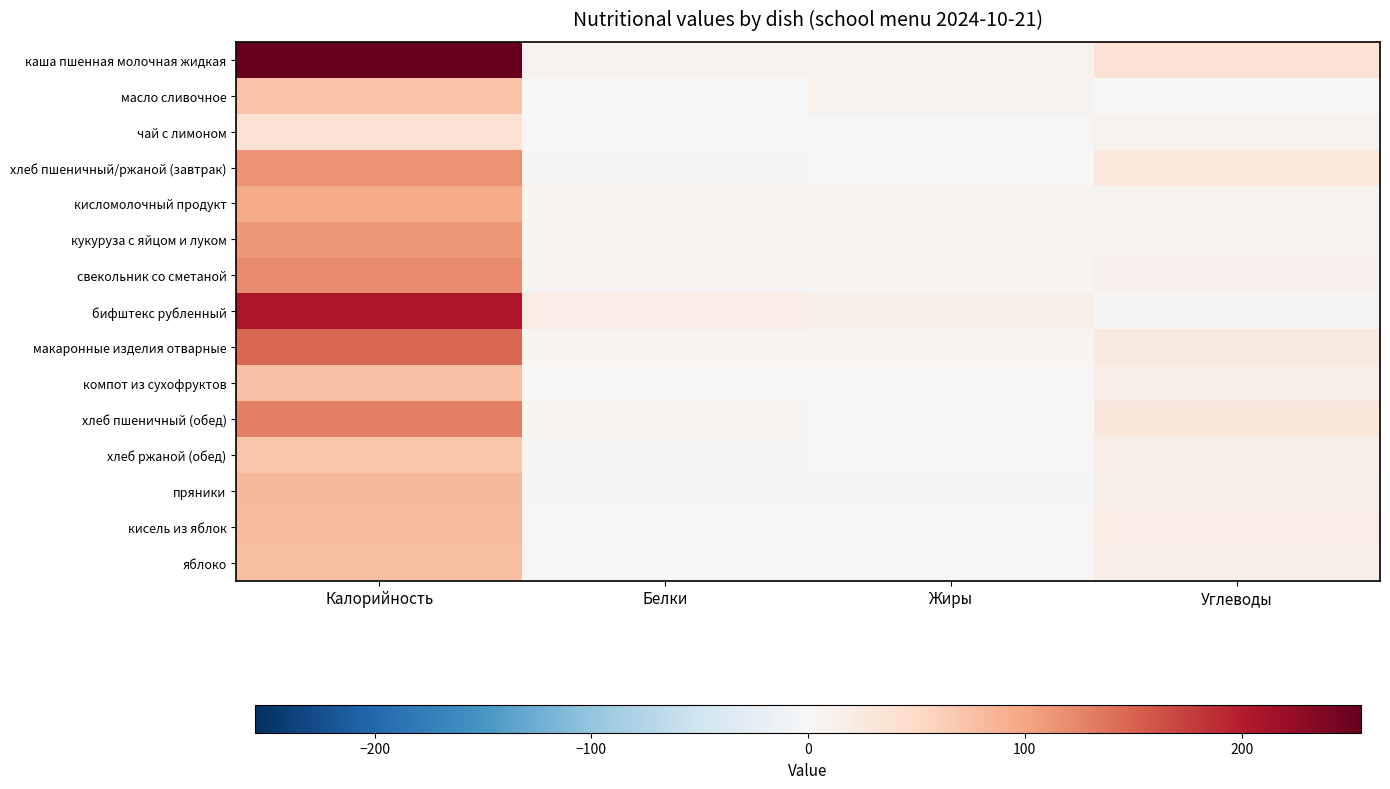

What is the greatest value displayed?

255